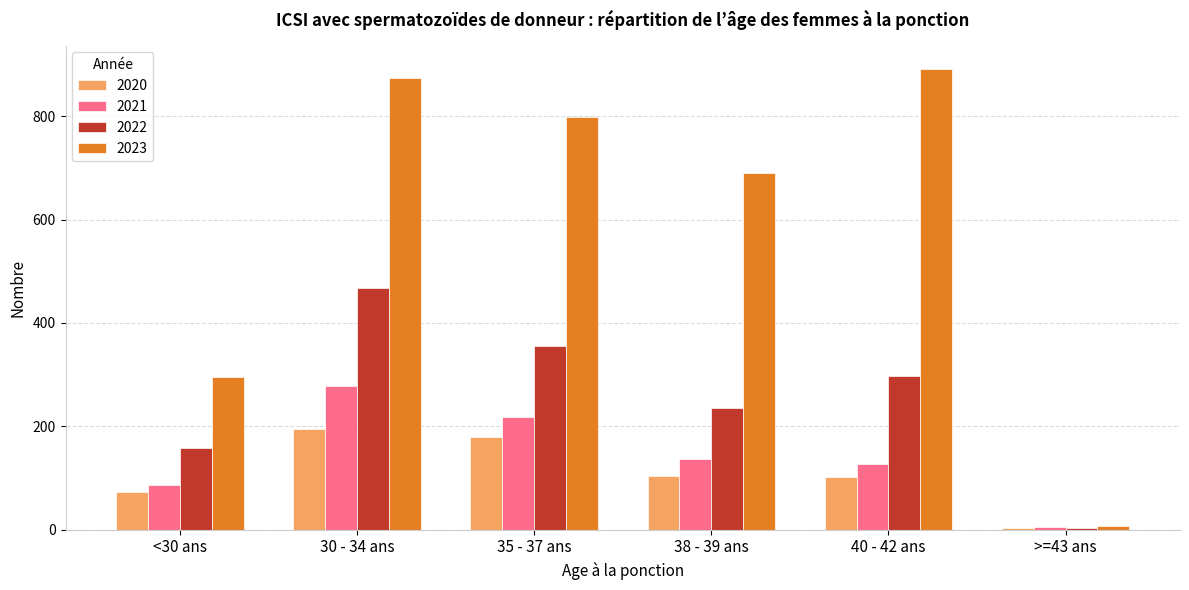

What is the spread (max minus min) of values at 30 - 34 ans?

679